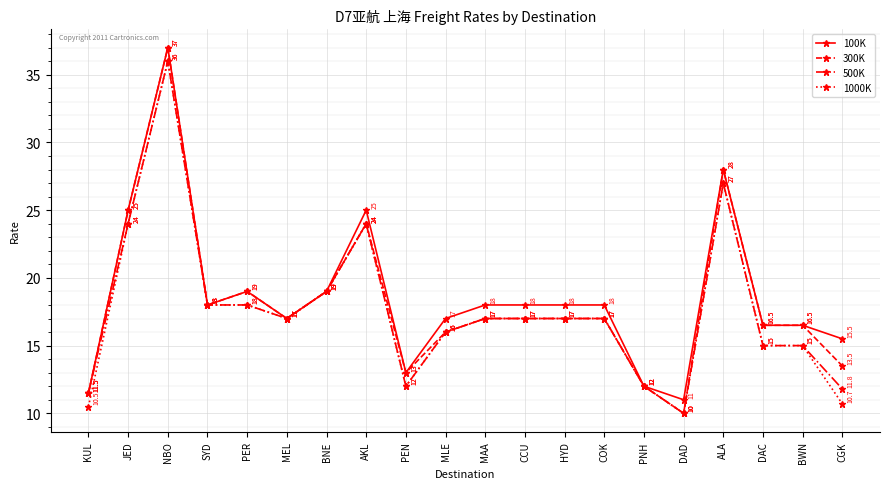

Where does the 1000K series first go above 17?

JED